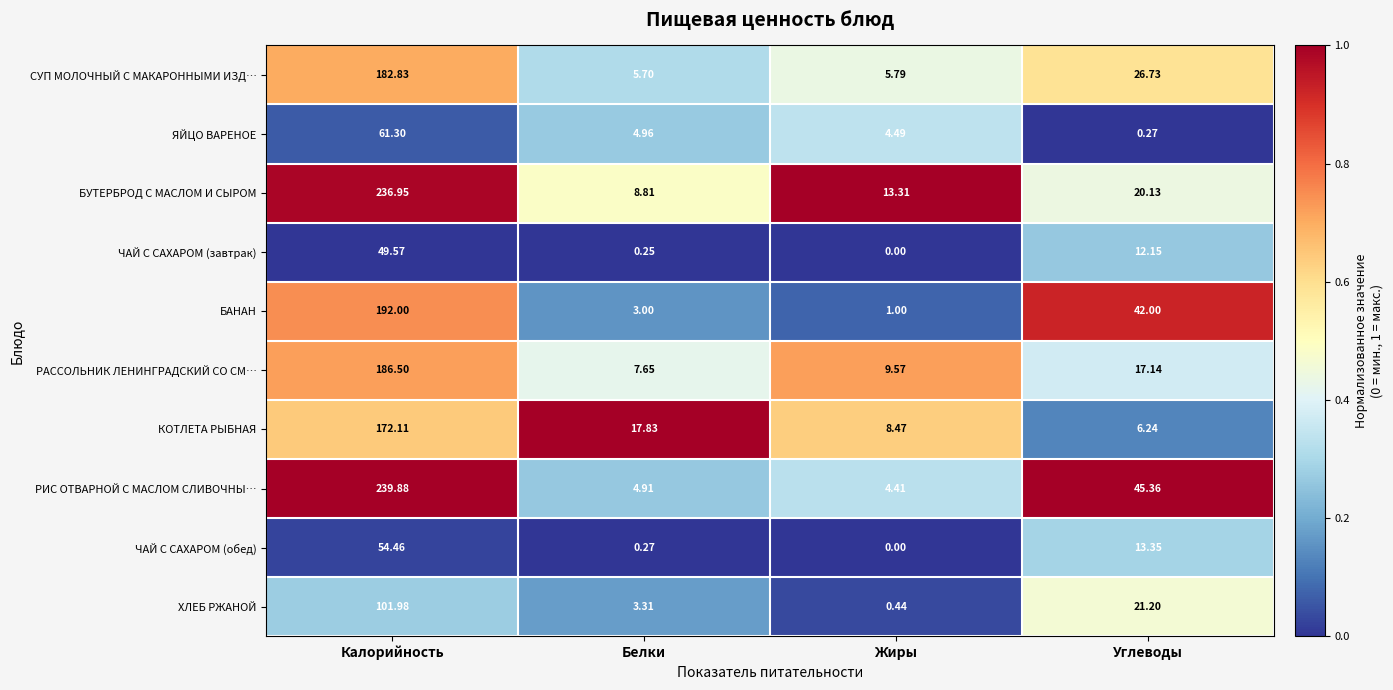

Rank the series by their maximum value, from highest to lowest.

РИС ОТВАРНОЙ С МАСЛОМ СЛИВОЧНЫ…, БУТЕРБРОД С МАСЛОМ И СЫРОМ, БАНАН, РАССОЛЬНИК ЛЕНИНГРАДСКИЙ СО СМ…, СУП МОЛОЧНЫЙ С МАКАРОННЫМИ ИЗД…, КОТЛЕТА РЫБНАЯ, ХЛЕБ РЖАНОЙ, ЯЙЦО ВАРЕНОЕ, ЧАЙ С САХАРОМ (обед), ЧАЙ С САХАРОМ (завтрак)